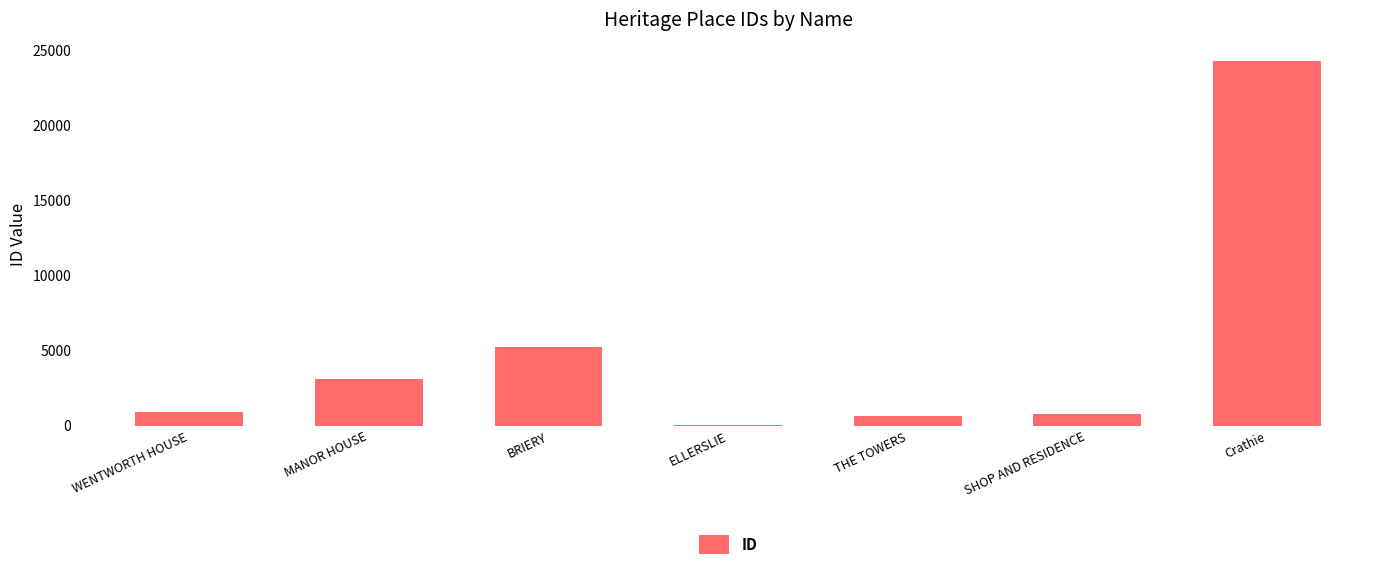

The value at Crathie is 24300. True or false?

True